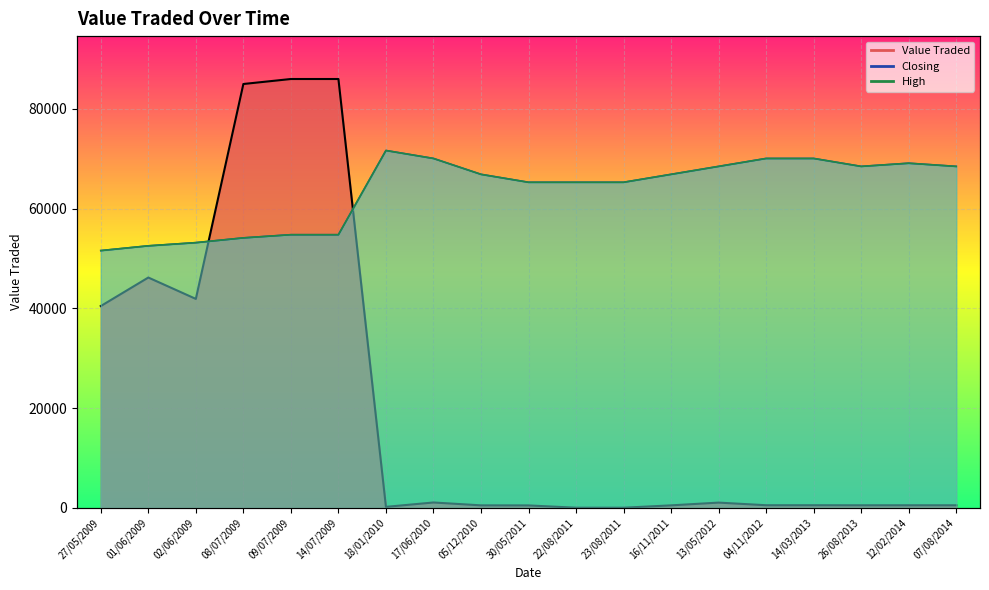

Is the value of Closing at 22/08/2011 greater than the value of Value Traded at 02/06/2009?

Yes